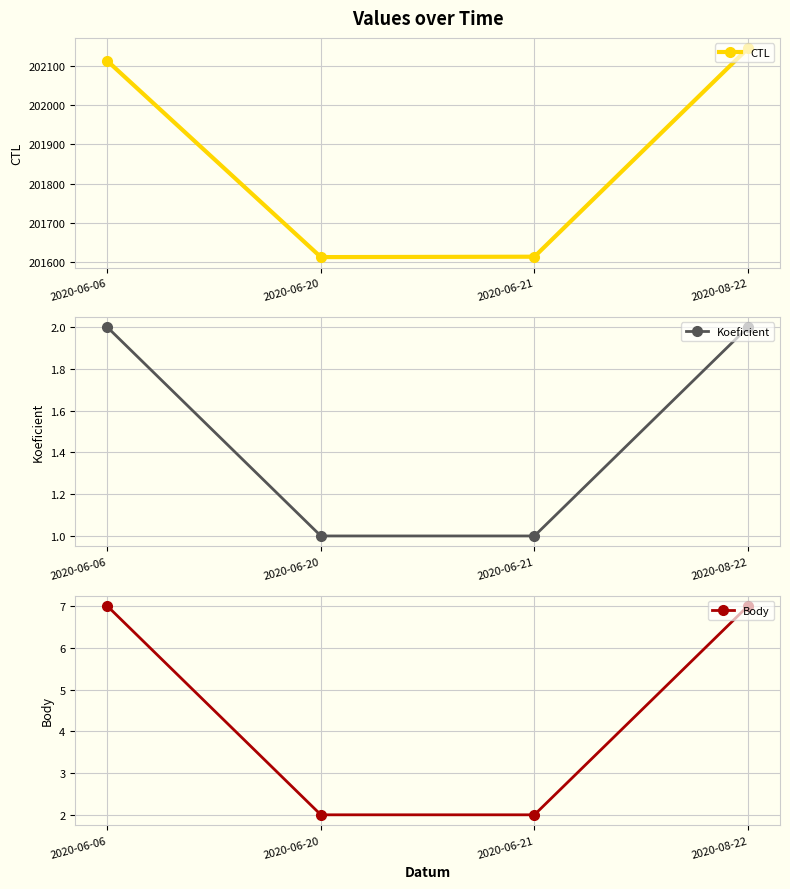

What is the difference between the CTL values at 2020-06-21 and 2020-06-06?

499